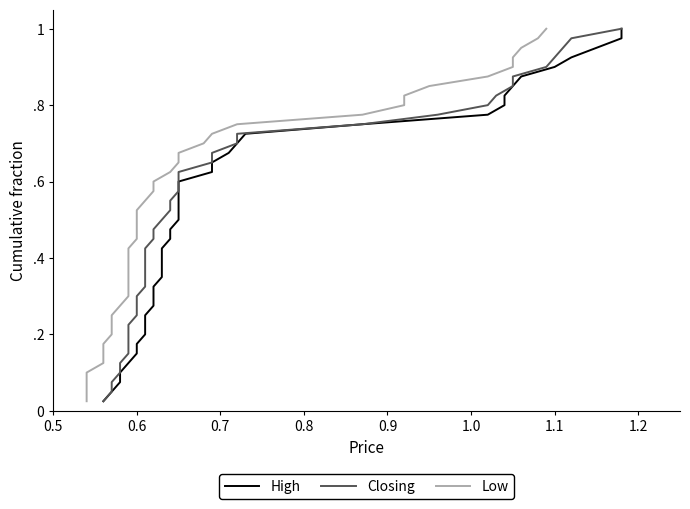

How many series are shown in this chart?

3